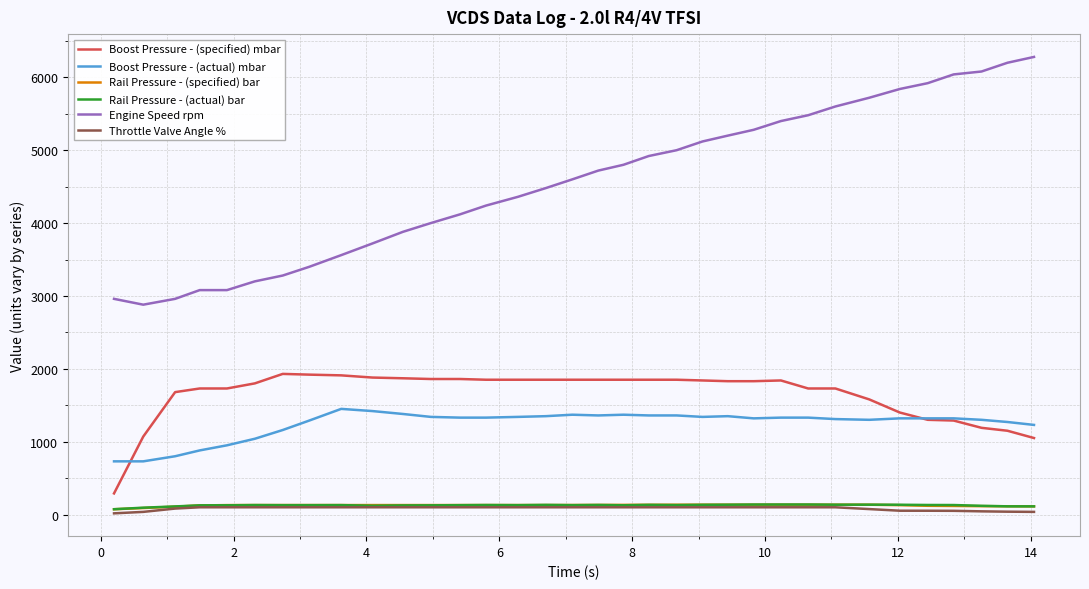

Which series has the largest total across all categories?

Engine Speed rpm